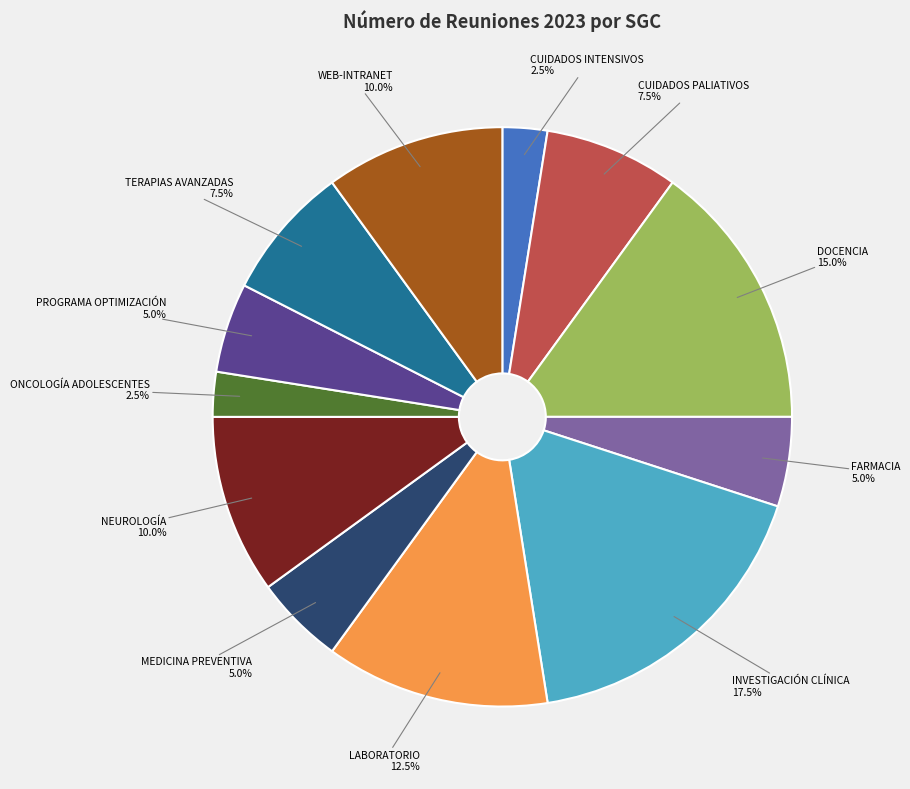

Does any single category account for the majority?

No